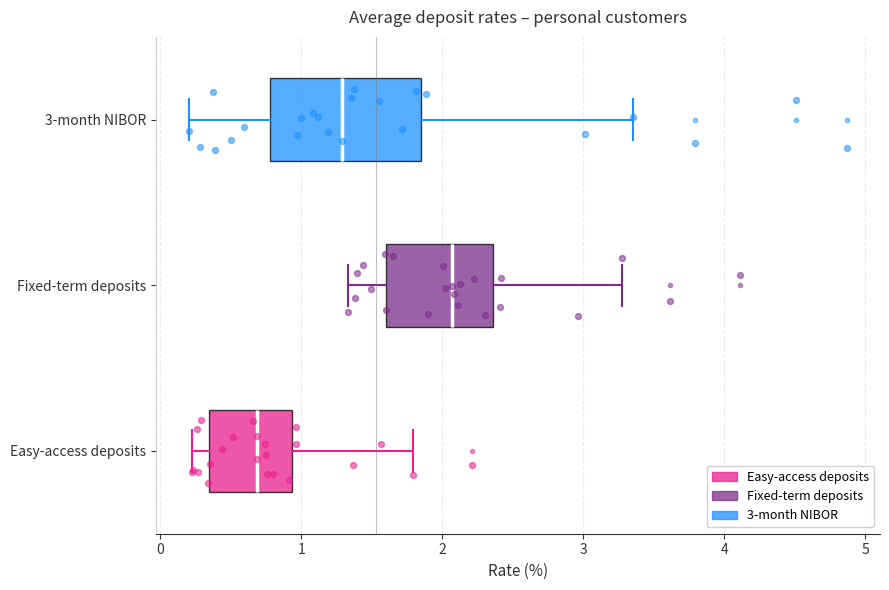

Which box is the widest, from its left edge to its right edge?

3-month NIBOR